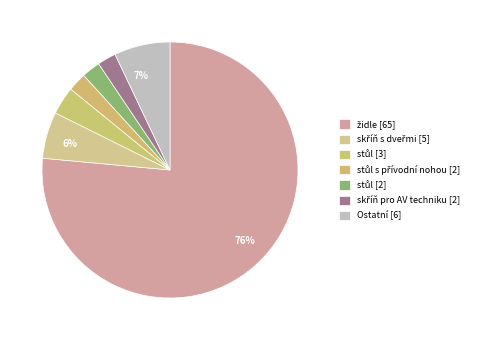

How many segments does this pie chart have?

7